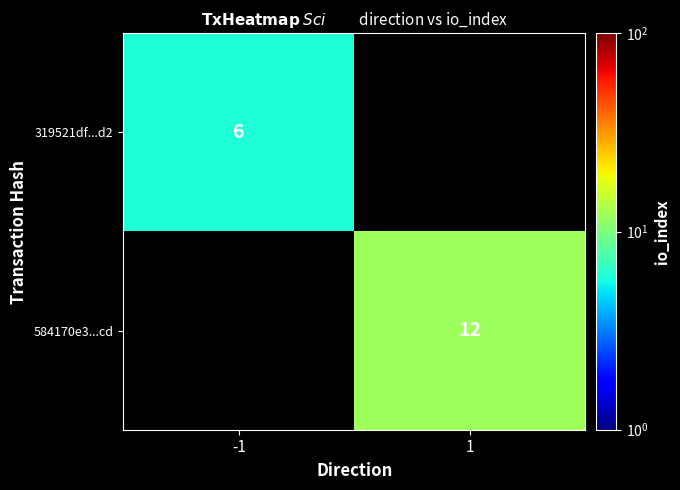

What is the greatest value displayed?

12.0